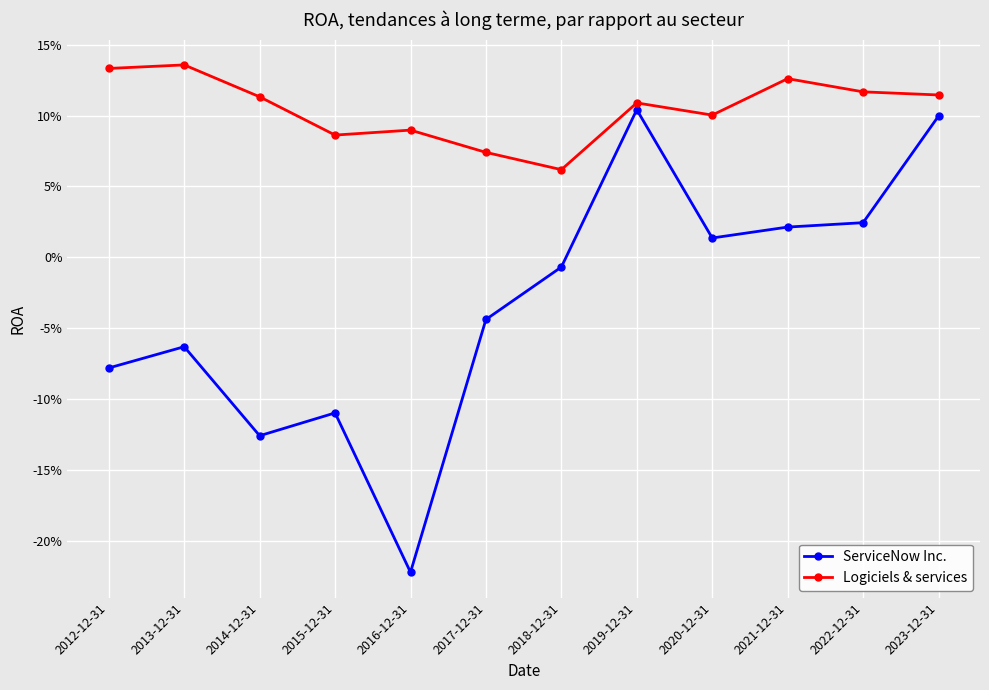

What are all the series names shown in the legend?

ServiceNow Inc., Logiciels & services